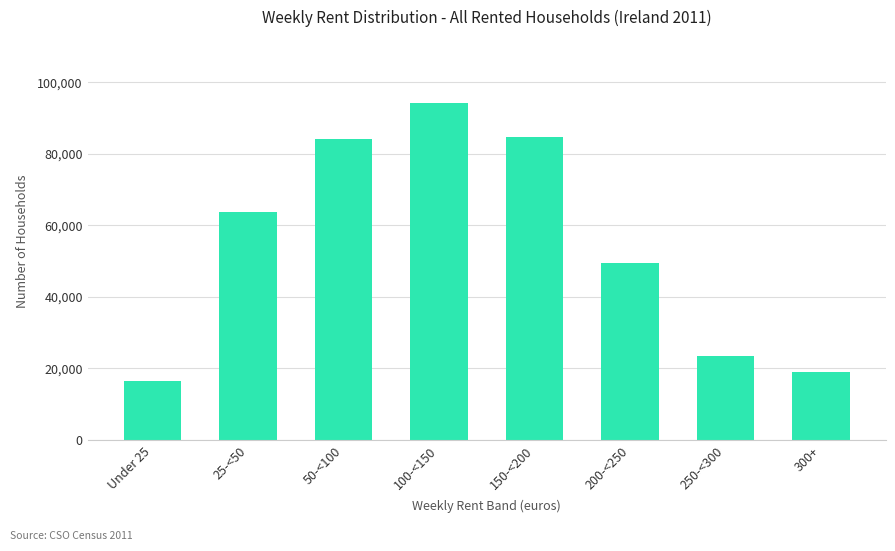

What position from the right is 300+?

1